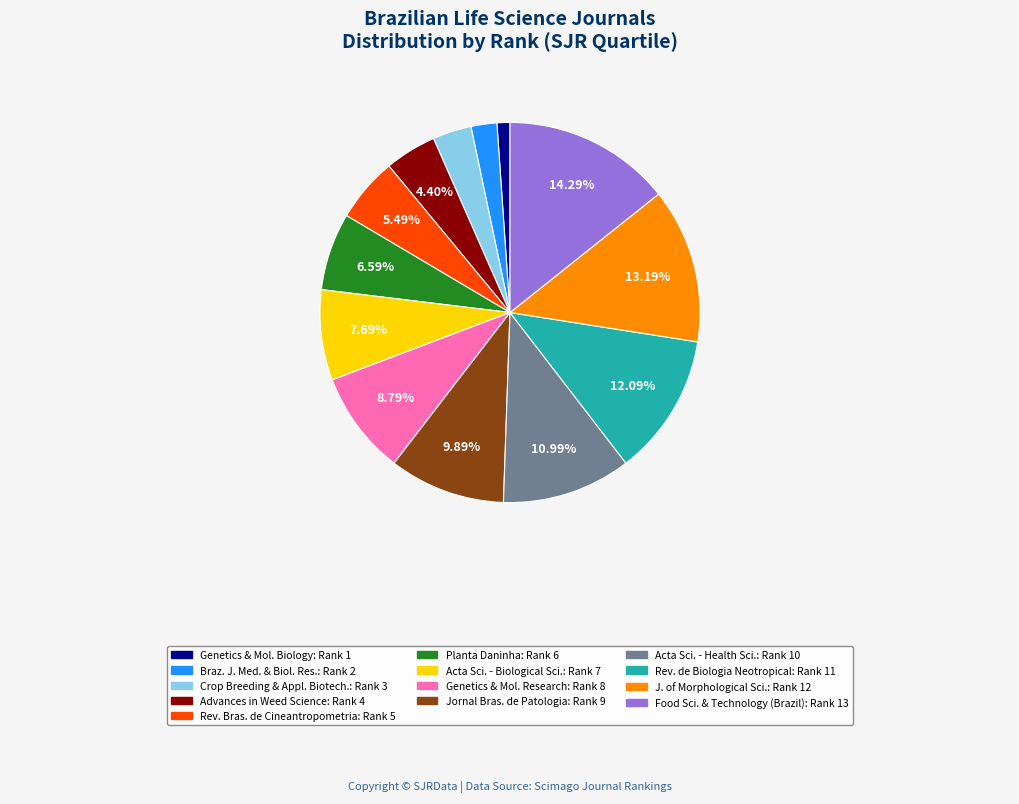

Is there a majority slice in this chart?

No